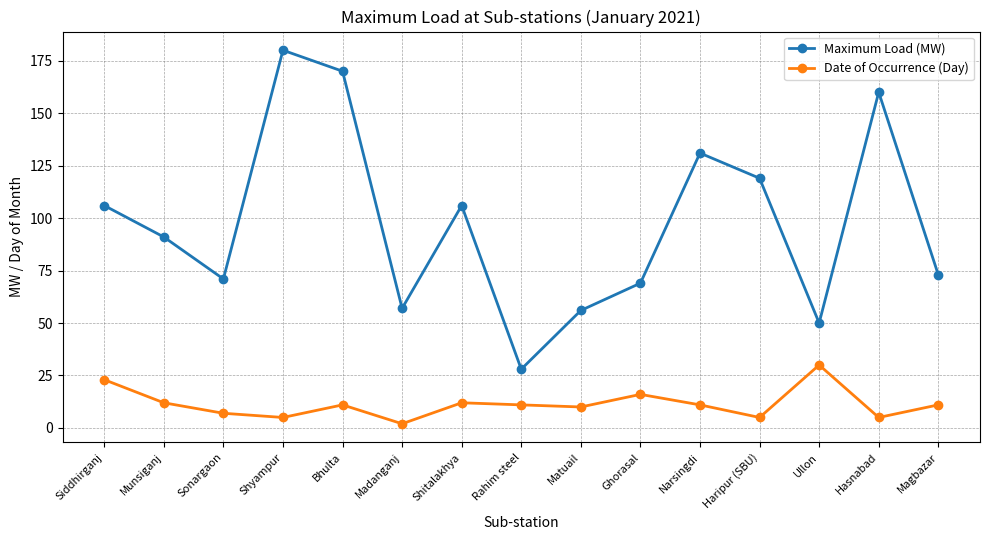

How many values in the Maximum Load (MW) series are below 91?

7